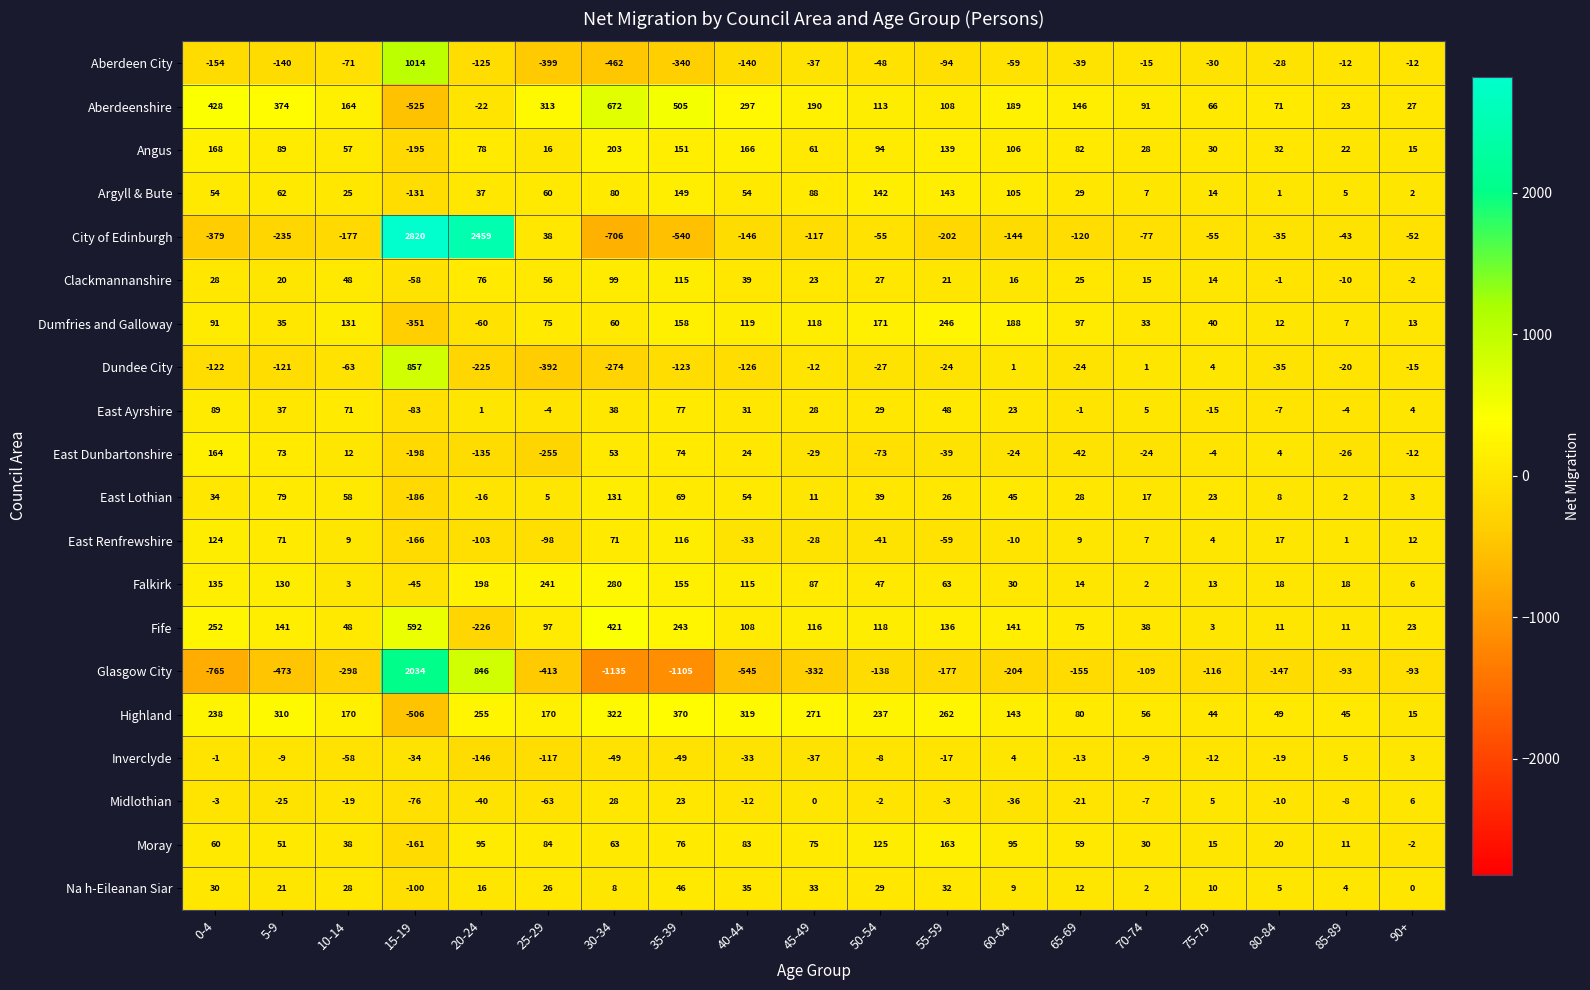

At which label does Midlothian reach its peak?

30-34